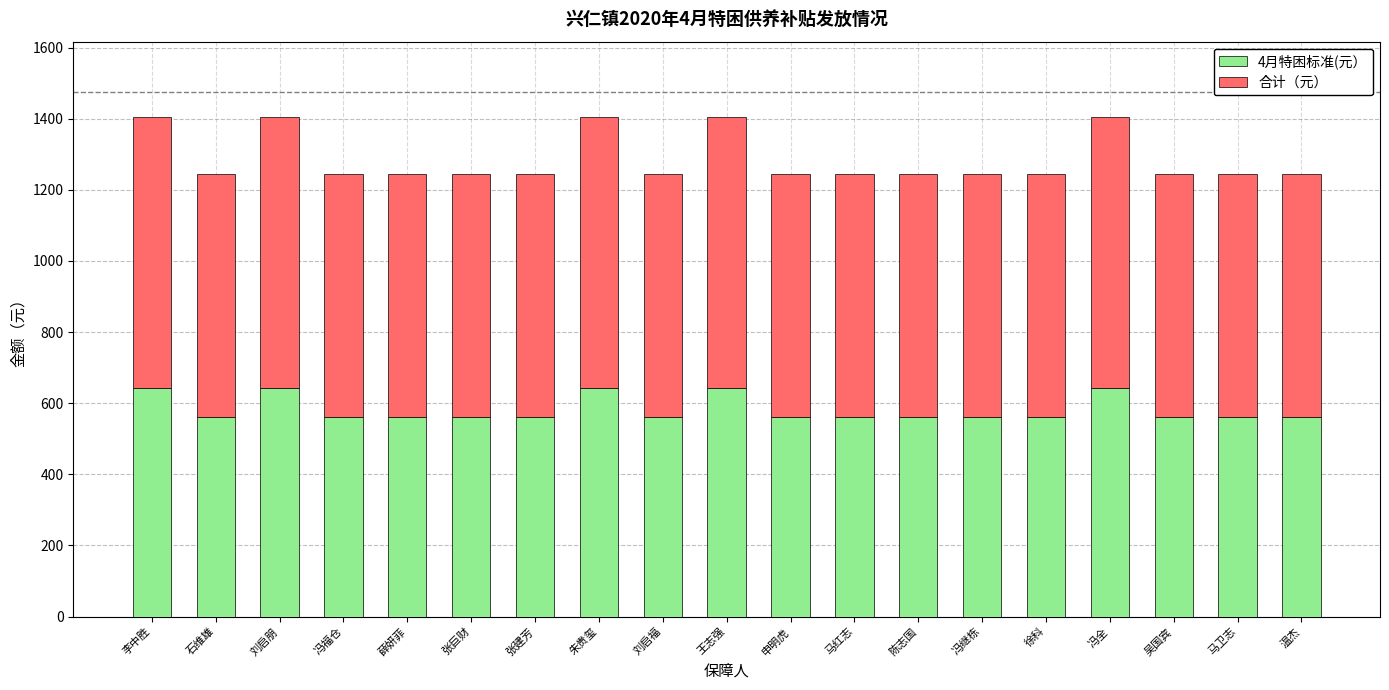

What is the minimum value for 4月特困标准(元）?

562.0